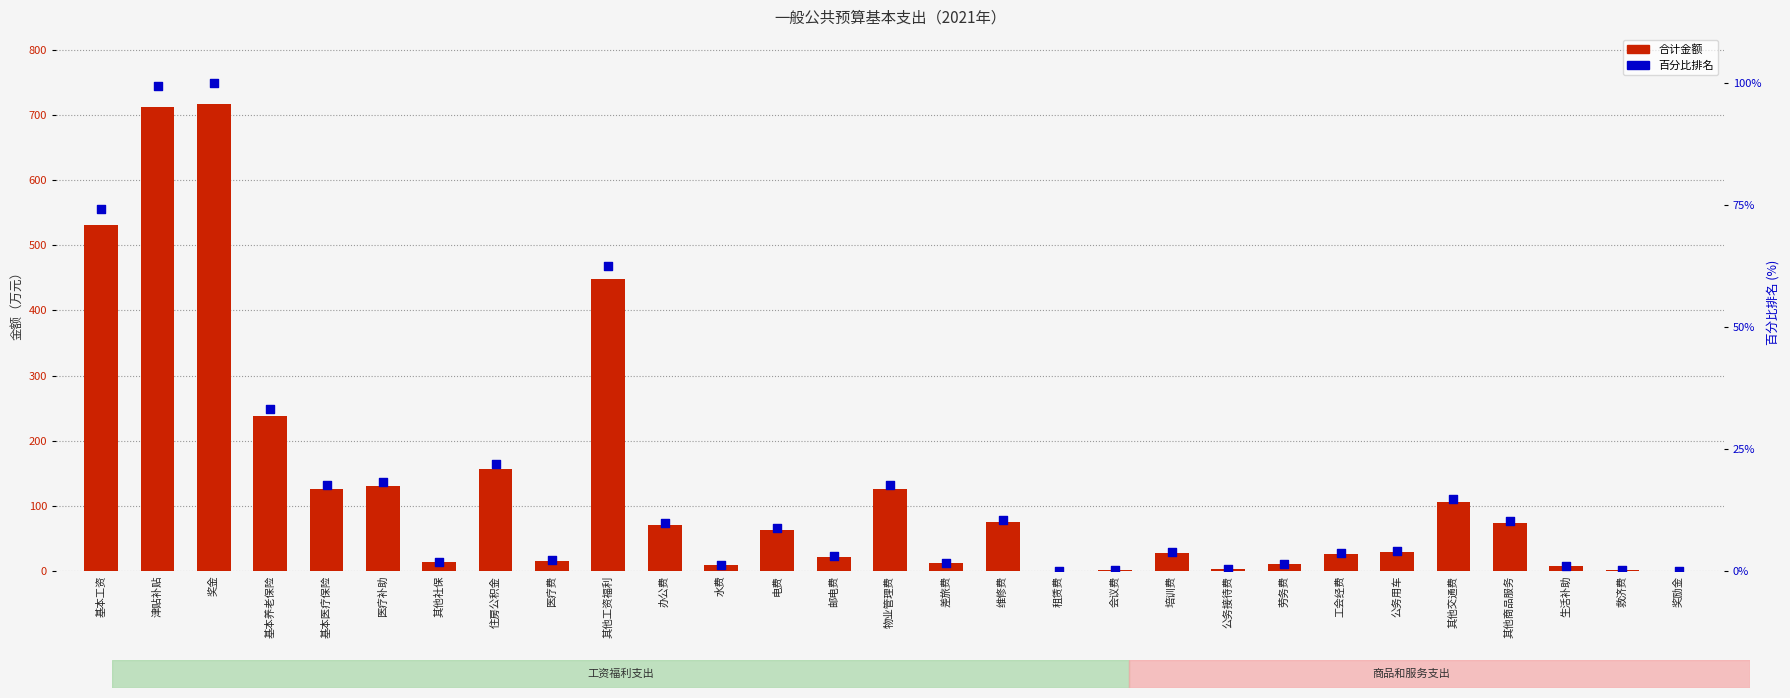

Is the value of 百分比排名 at 基本工资 greater than the value of 合计 at 津贴补贴?

No